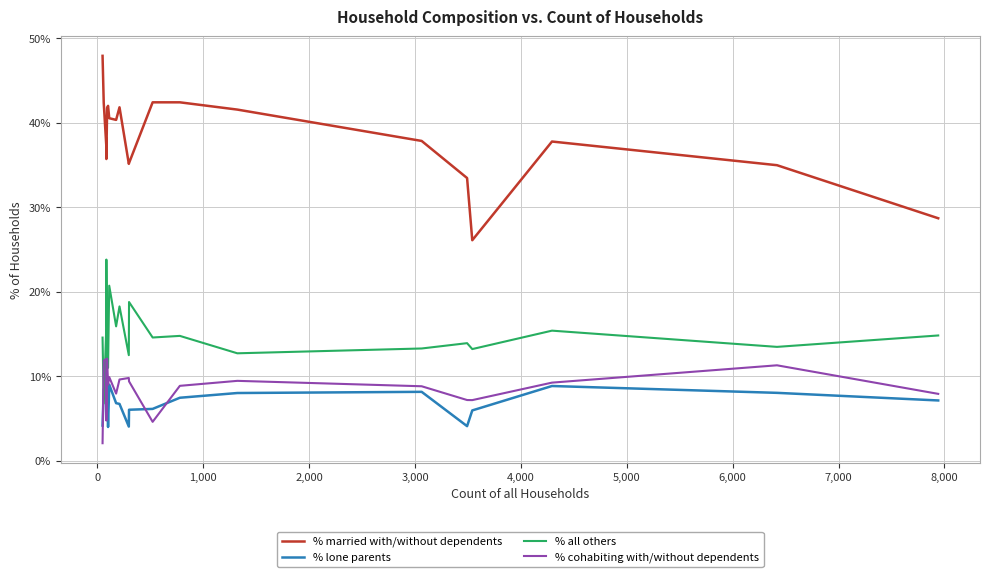

Which series has the widest spread of values?

% married with/without dependents